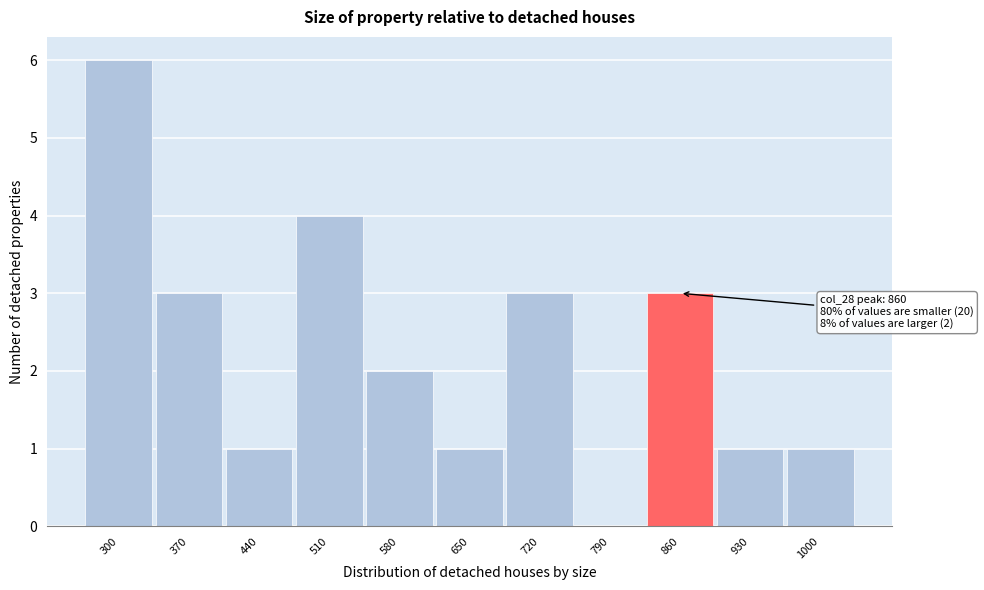

Reading right to left, extract all data points from this chart.

1000=1	930=1	860=3	790=0	720=3	650=1	580=2	510=4	440=1	370=3	300=6